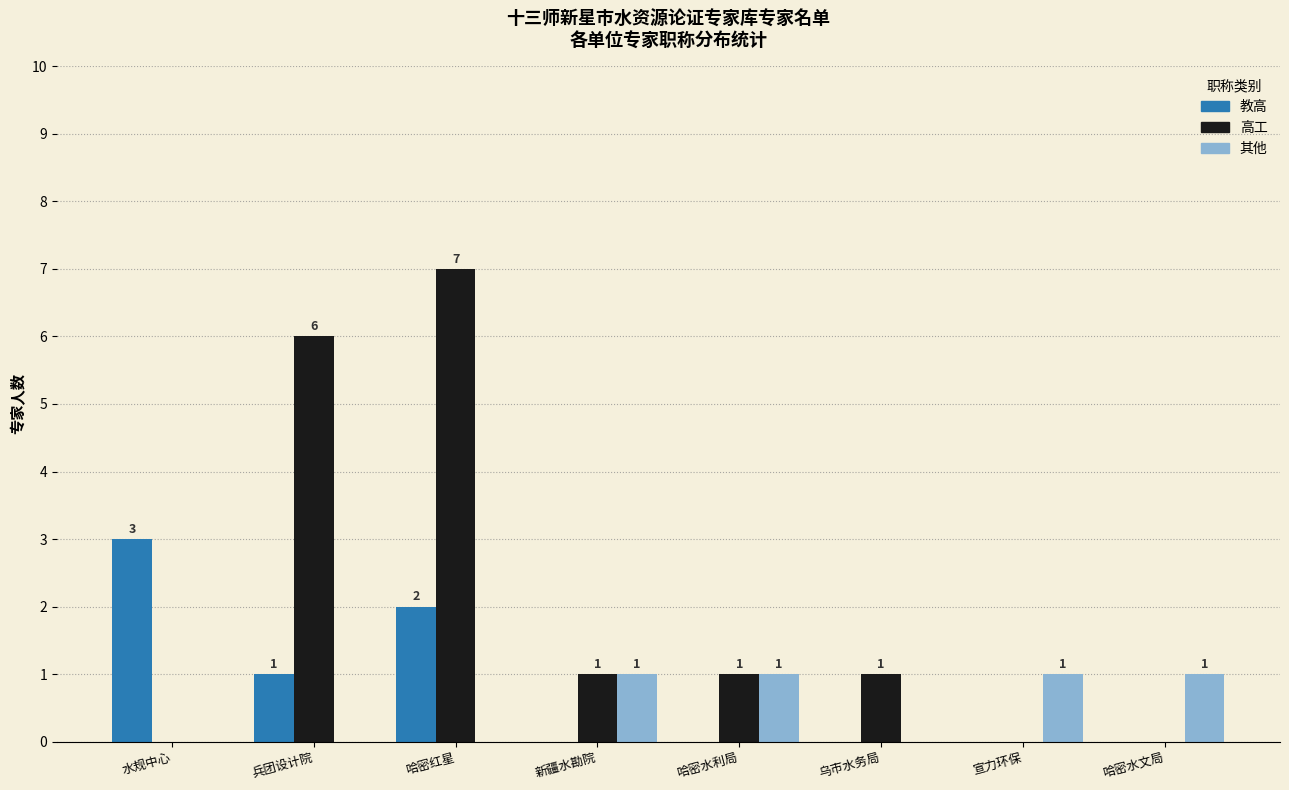

Read the 高工 value at 乌市水务局.

1